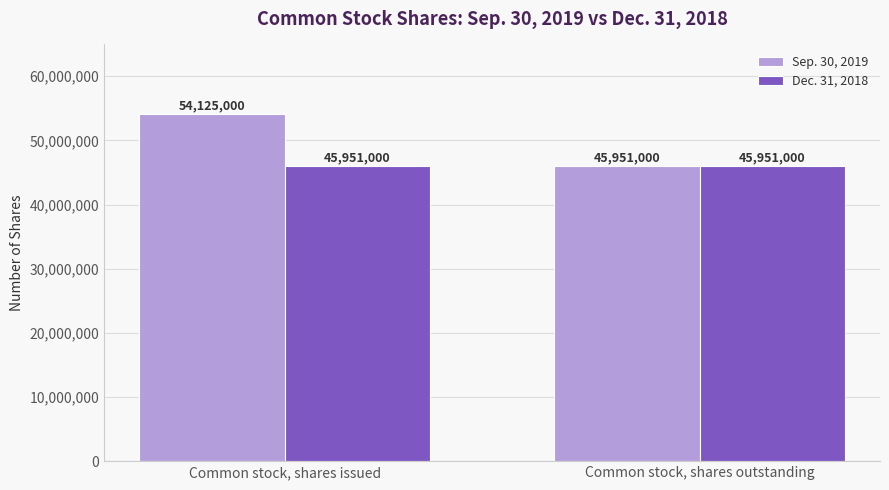

What position from the left is Common stock, shares outstanding?

2